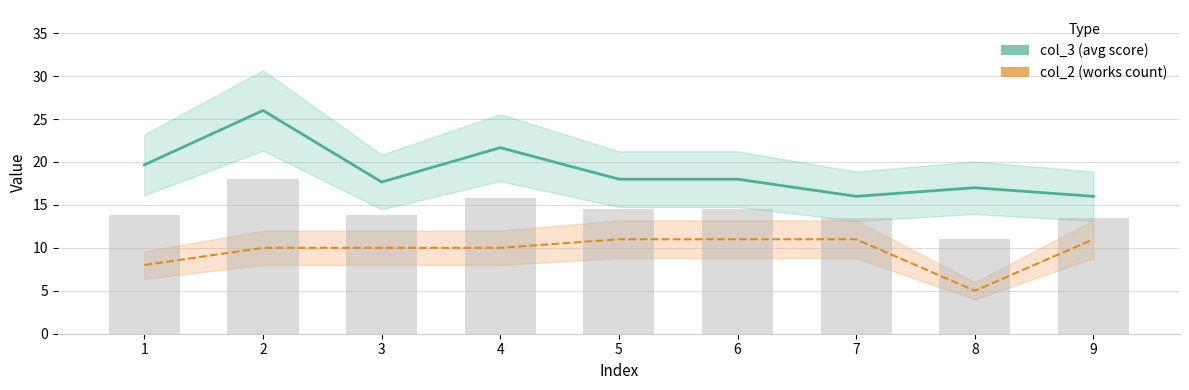

At 3, list the series in order from smallest to largest.

col_2 (works count), col_3 (avg score)